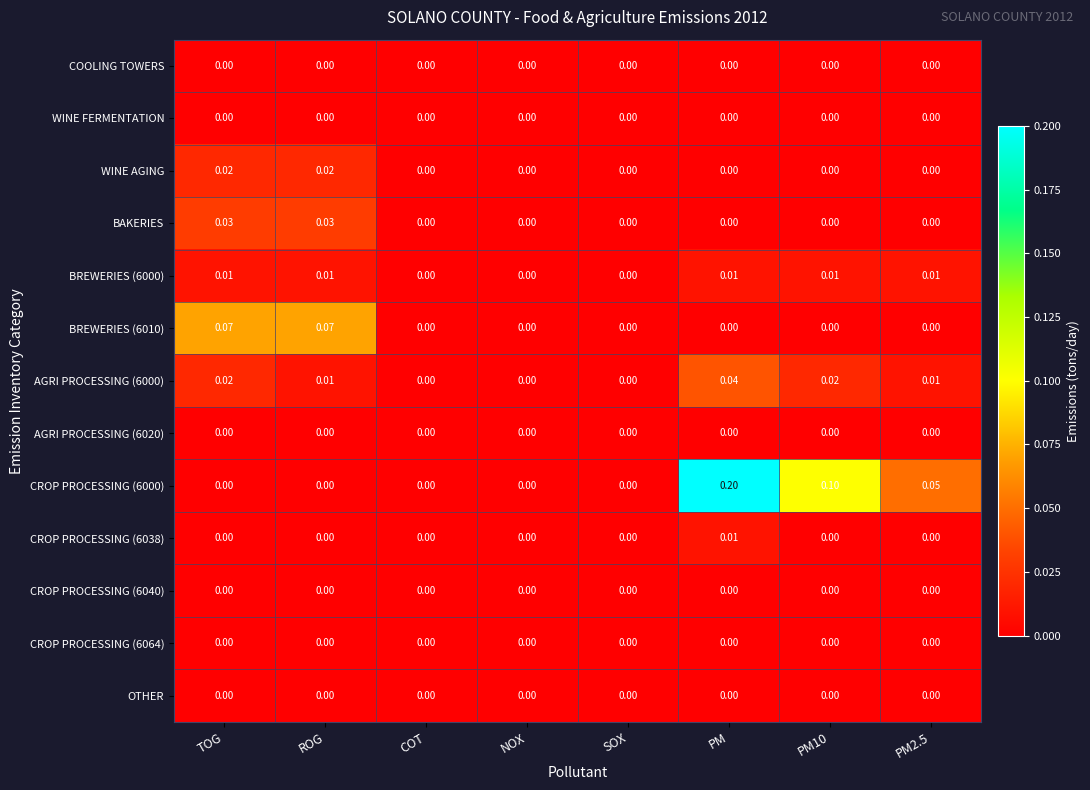

Which category has the highest value across all series?

PM